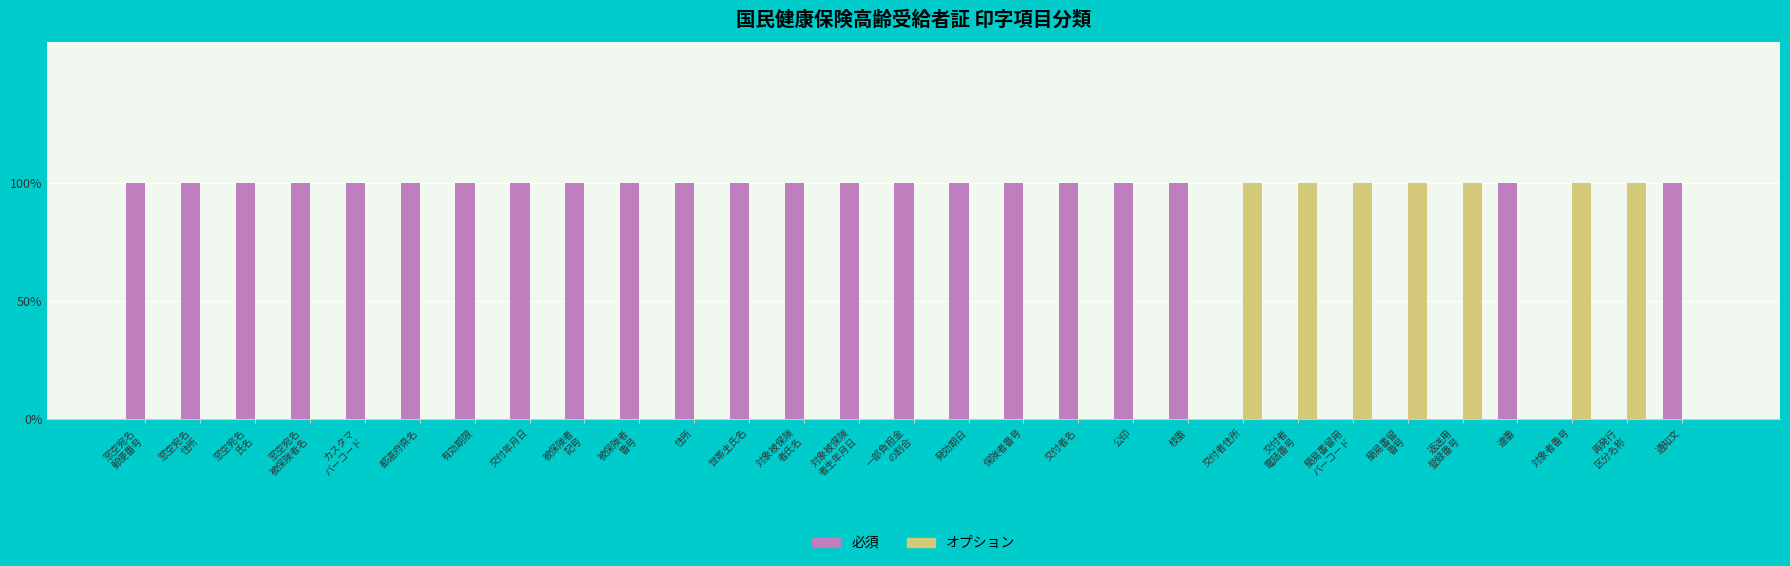

What is the label of the 7th bar from the right?

簡易書留用
バーコード